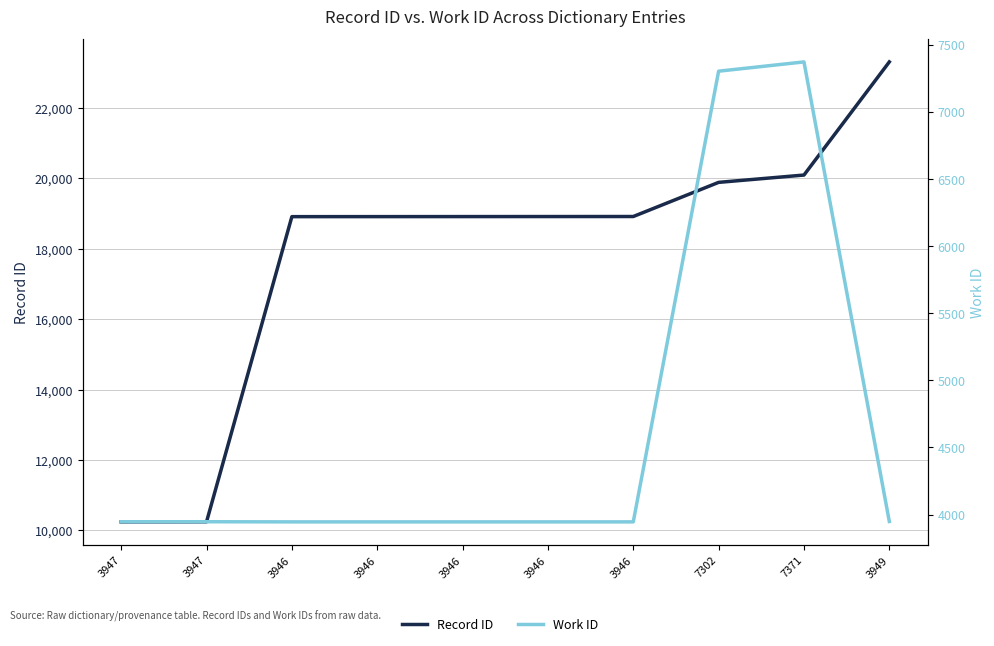

In Work ID, how many points are higher than both neighbors (excluding endpoints)?

1